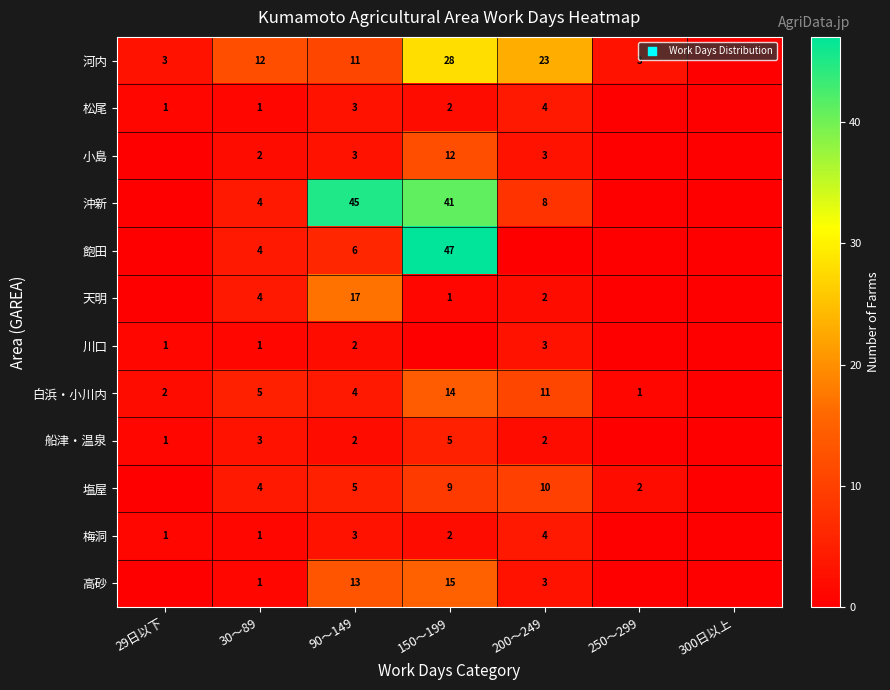

Which category has the lowest value across all series?

300日以上